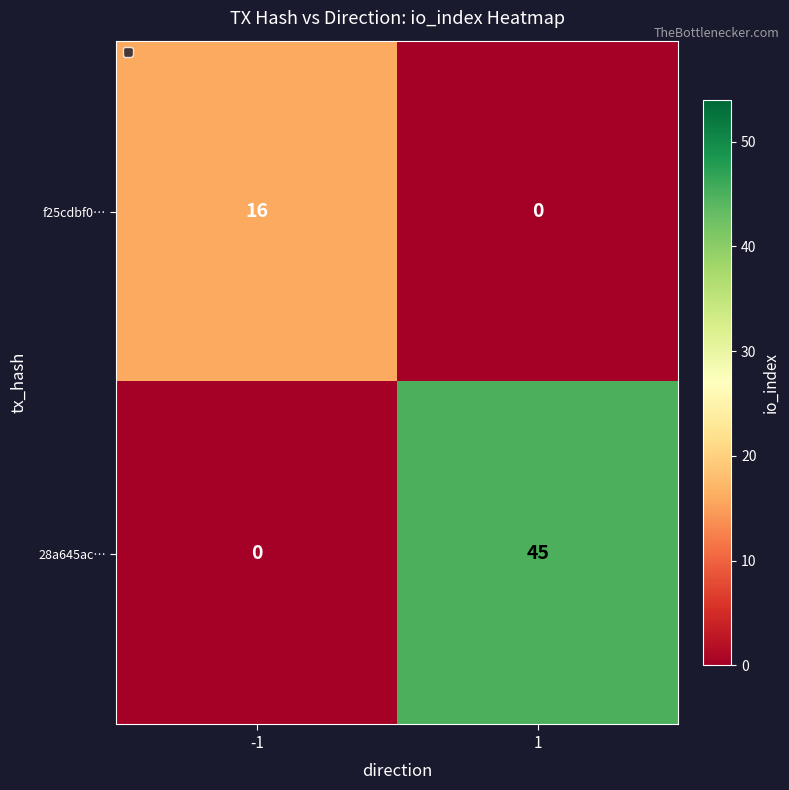

What is the sum of the f25cdbf0… values at 1 and -1?

16